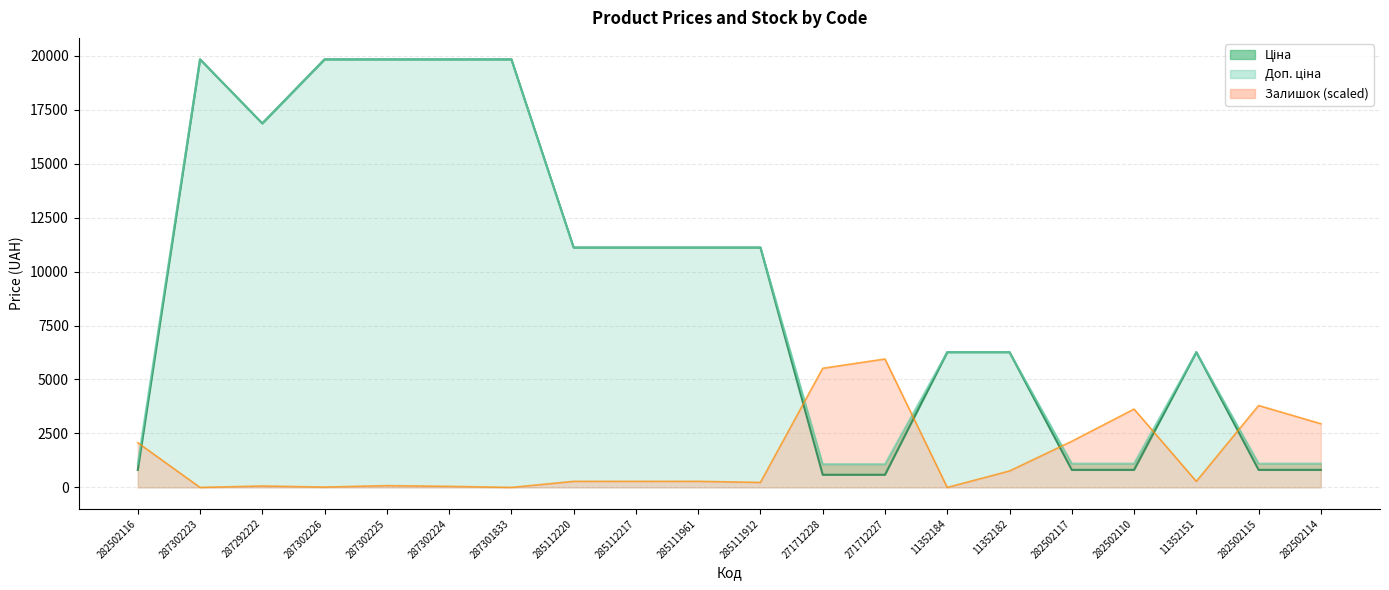

At how many categories does at least one series exceed 5615?

14